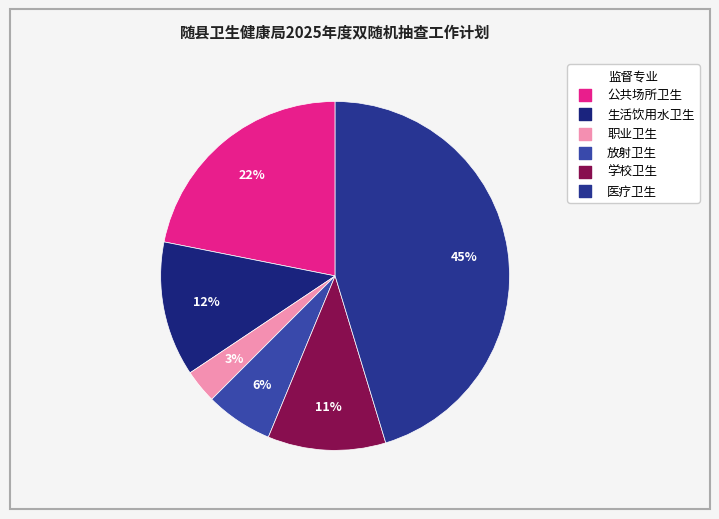

How many segments does this pie chart have?

6